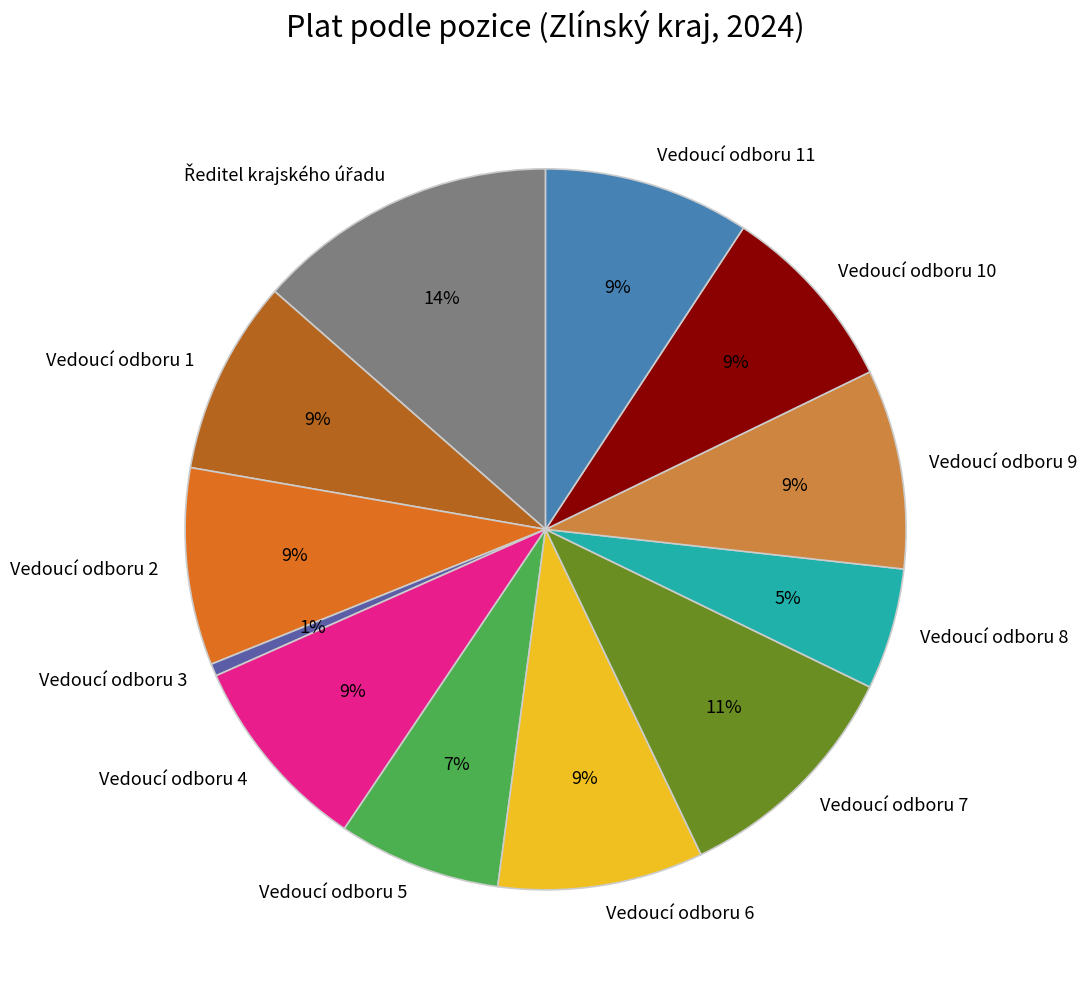

Between Vedoucí odboru 9 and Vedoucí odboru 8, which is larger?

Vedoucí odboru 9